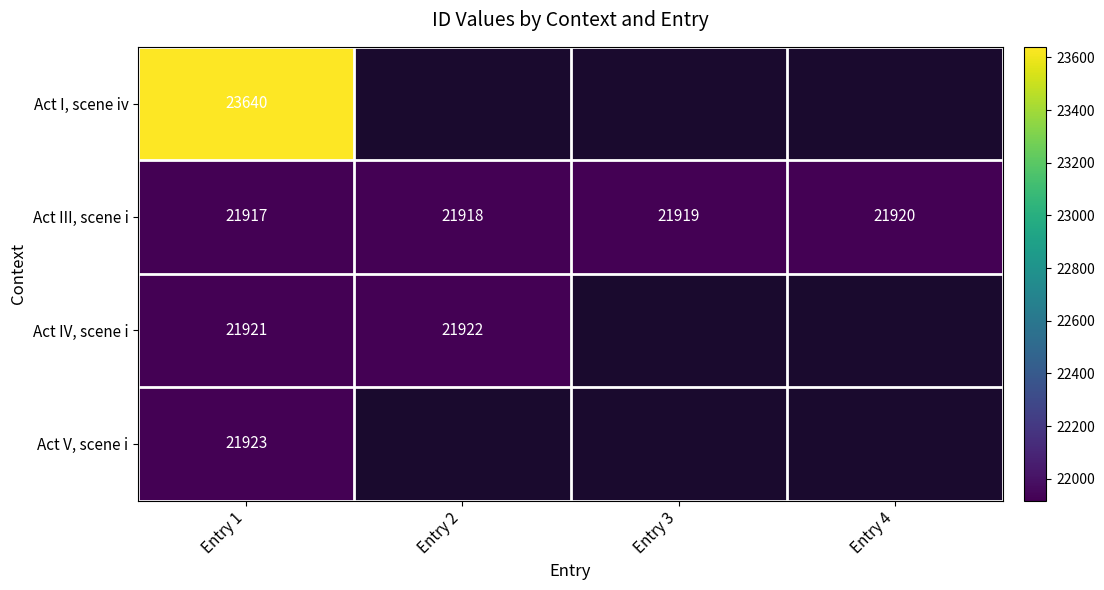

List the labels in order of Act III, scene i value, smallest first.

Entry 1, Entry 2, Entry 3, Entry 4